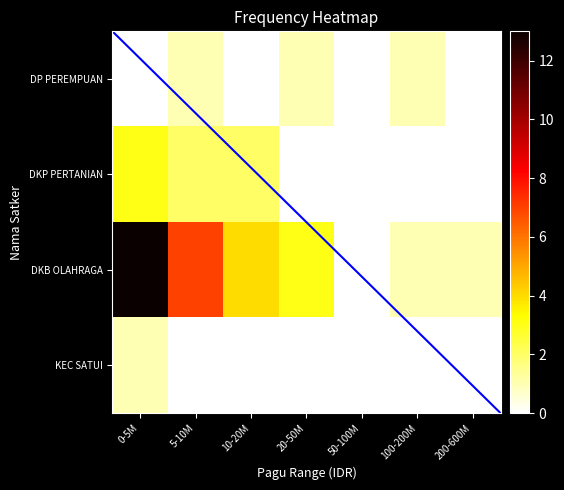

Between 20-50M and 50-100M, which series saw the biggest shift?

DKB OLAHRAGA